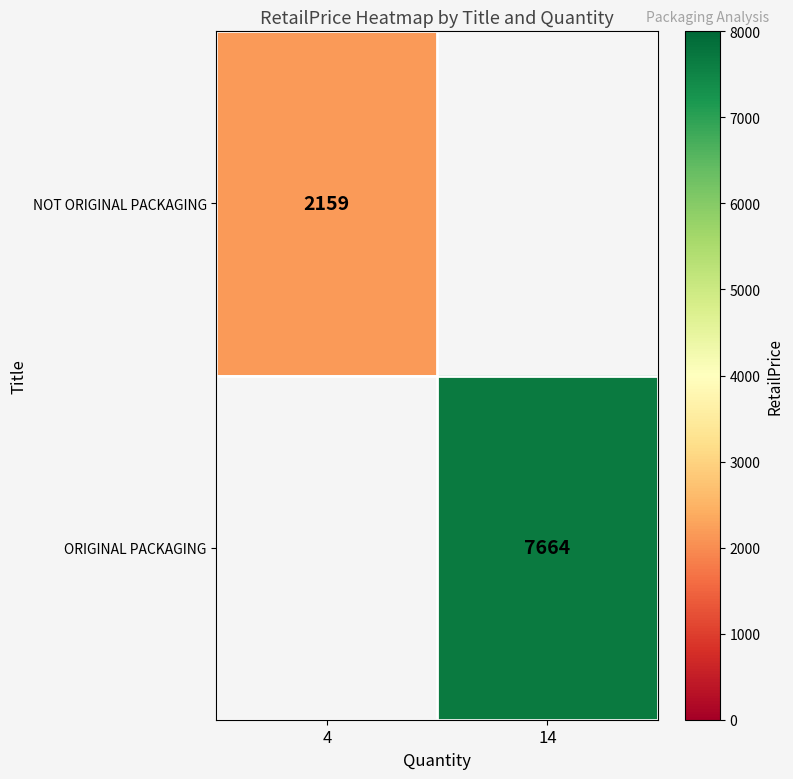

The ORIGINAL PACKAGING series shows 7664 at 14. True or false?

True